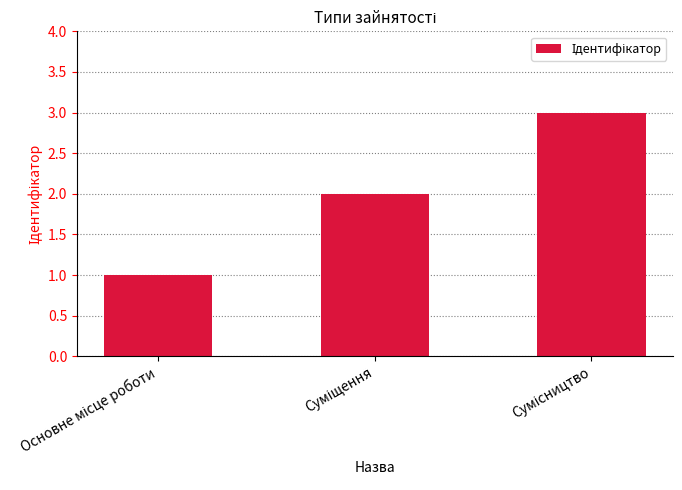

What is the sum of all values?

6